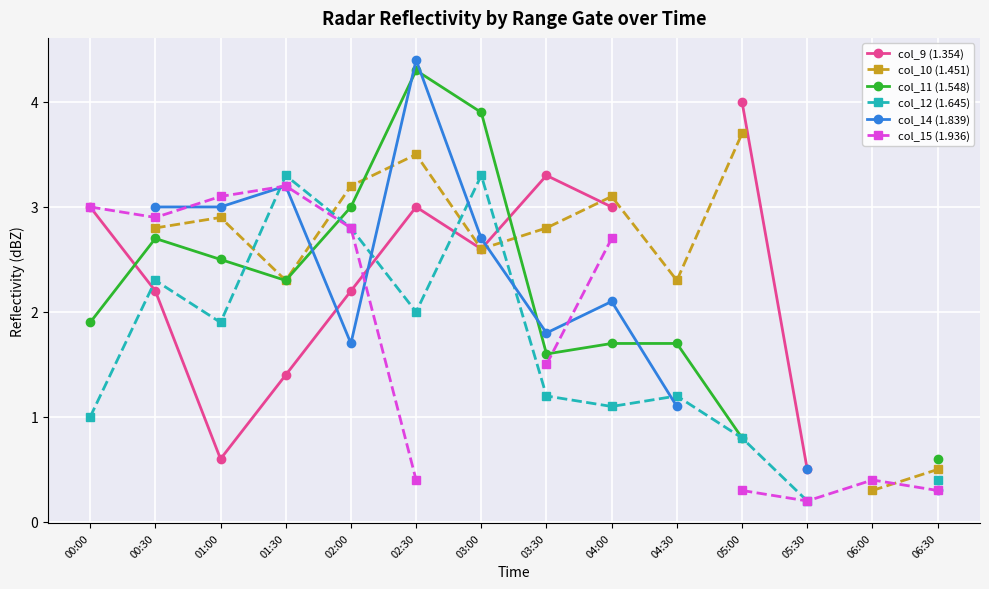

Which label corresponds to the smallest value in the chart?

05:30